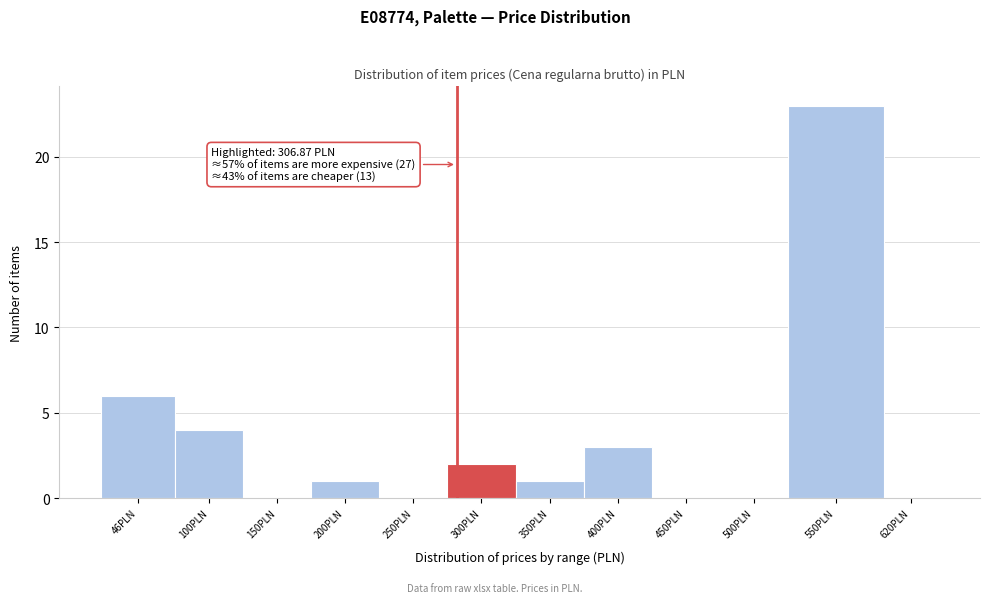

Reading left to right, what are all the values shown in this chart?

46PLN=6	100PLN=4	150PLN=0	200PLN=1	250PLN=0	300PLN=2	350PLN=1	400PLN=3	450PLN=0	500PLN=0	550PLN=23	620PLN=0